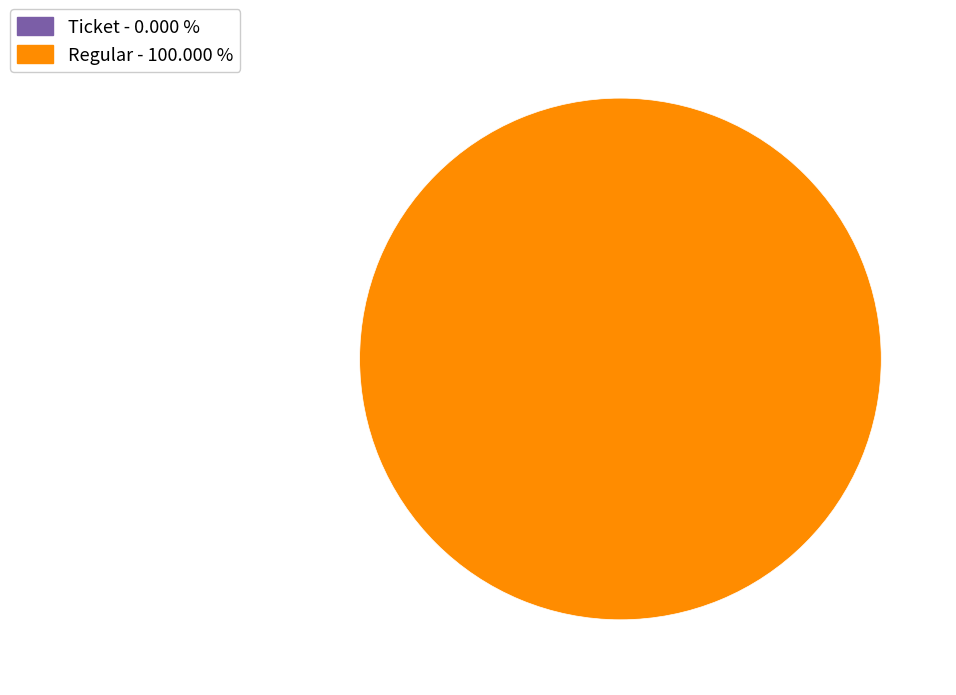

To the nearest percent, what is the difference between the largest and smallest slice percentages?

100%